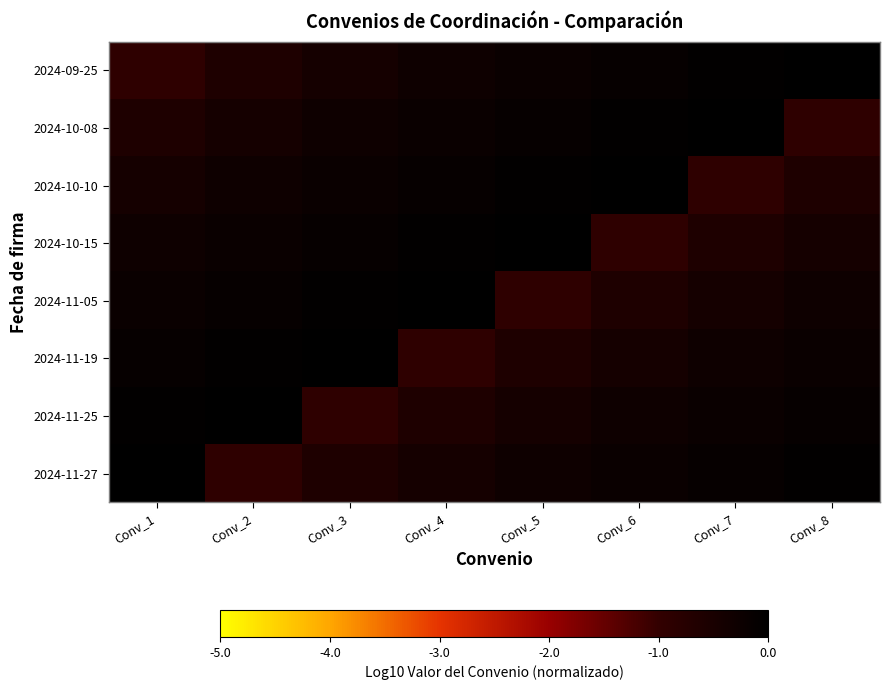

At which category does the chart reach its minimum across all series?

Conv_1